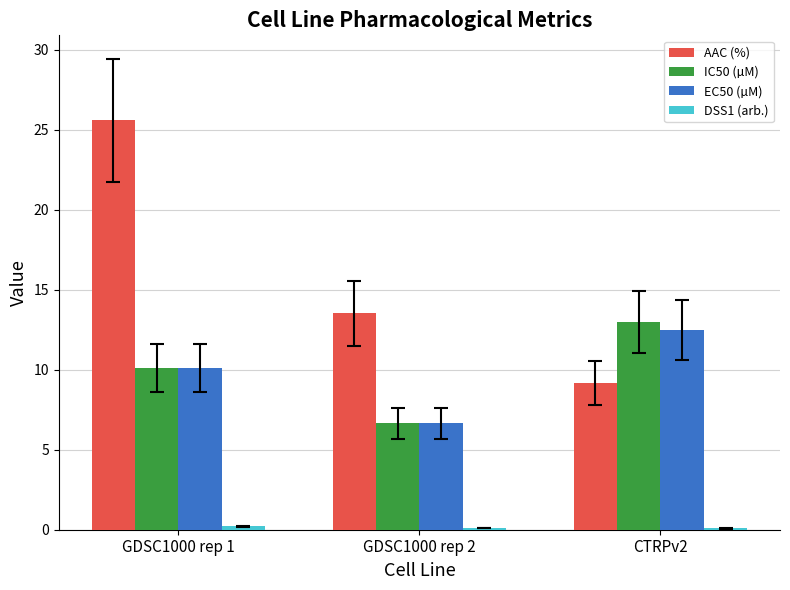

At which category does the chart reach its peak across all series?

GDSC1000 rep 1